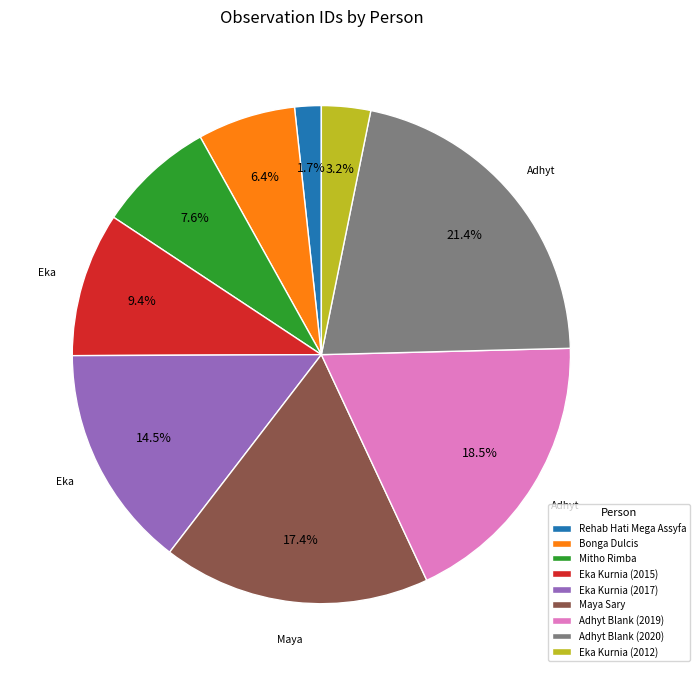

Rank the categories by value from highest to lowest.

Adhyt Blank (2020), Adhyt Blank (2019), Maya Sary, Eka Kurnia (2017), Eka Kurnia (2015), Mitho Rimba, Bonga Dulcis, Eka Kurnia (2012), Rehab Hati Mega Assyfa